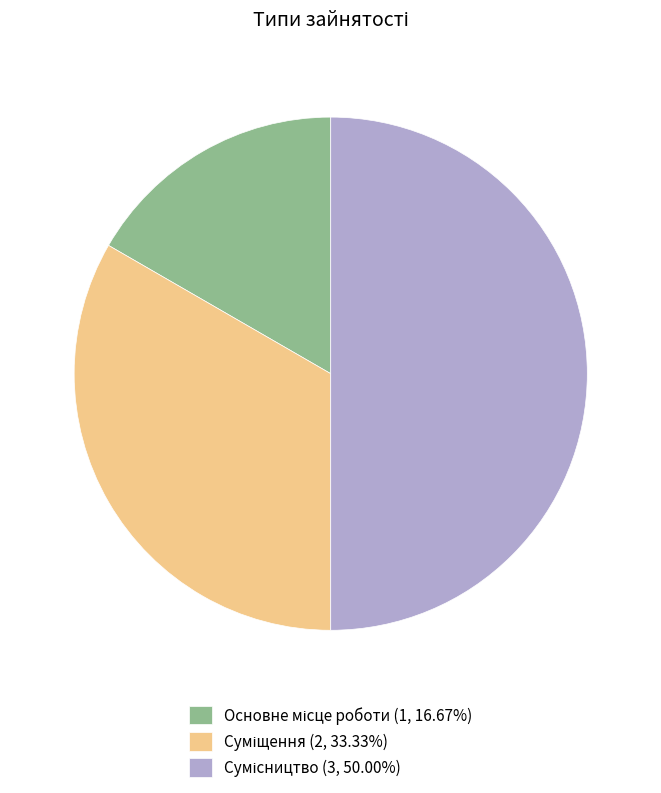

How many slices are in this pie chart?

3